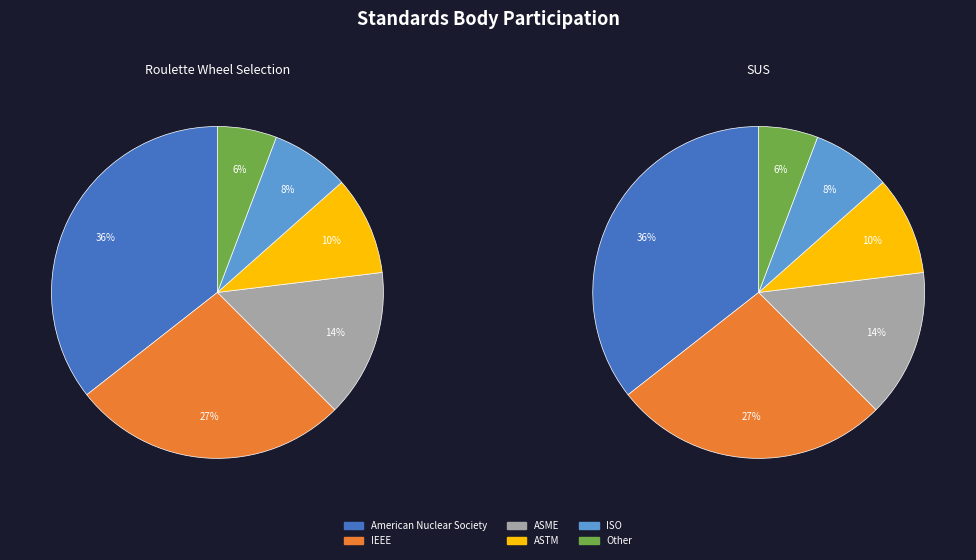

What percentage is the Other slice, to the nearest percent?

6%